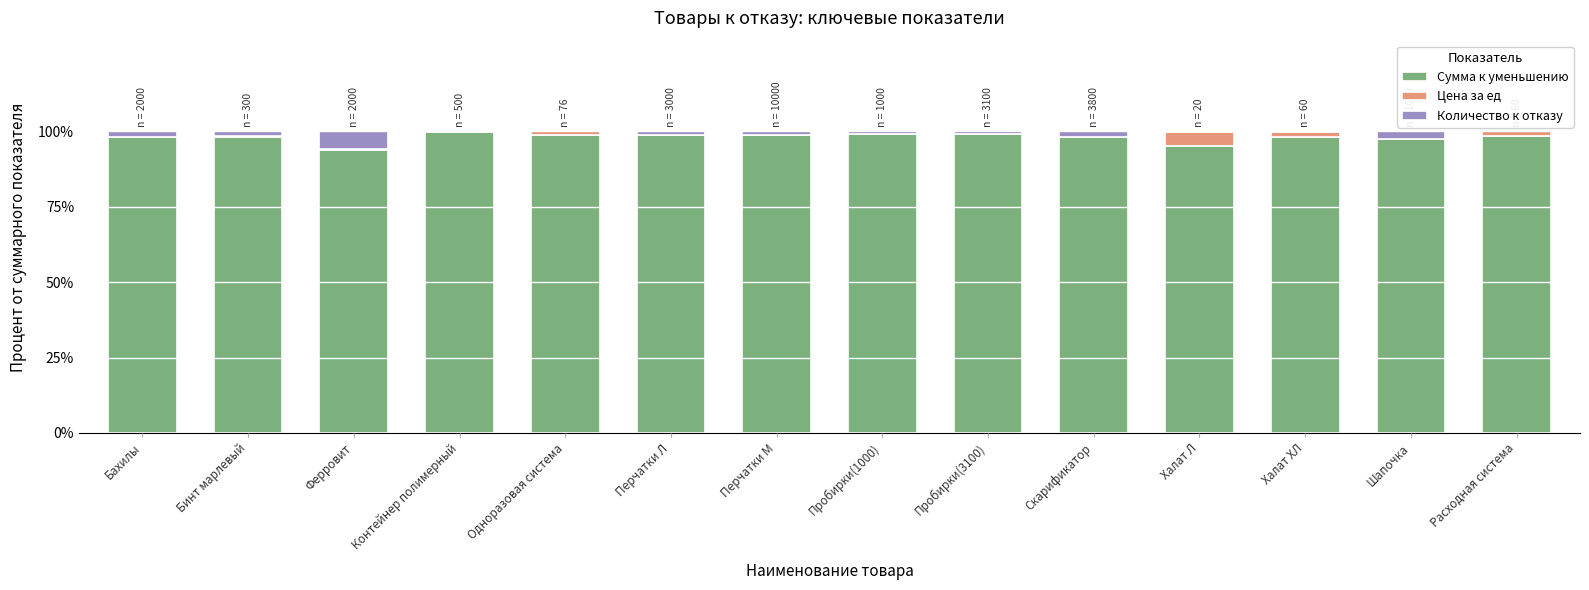

How many categories are shown in the chart?

14